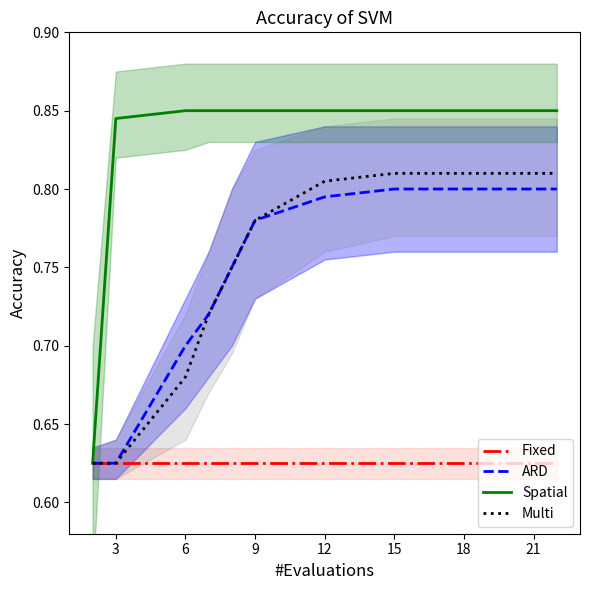

What is the difference between the maximum and minimum values in the ARD series?

0.2